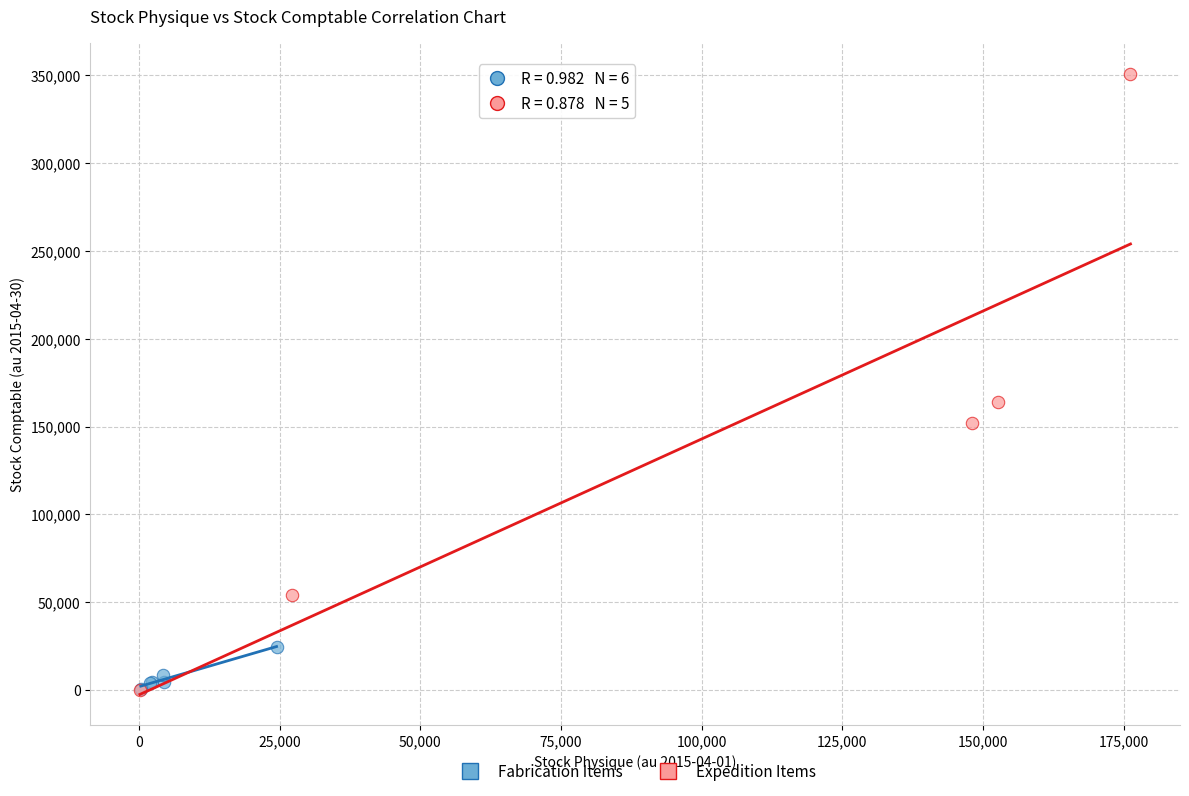

Which series has the widest spread of Y values?

Expedition Items